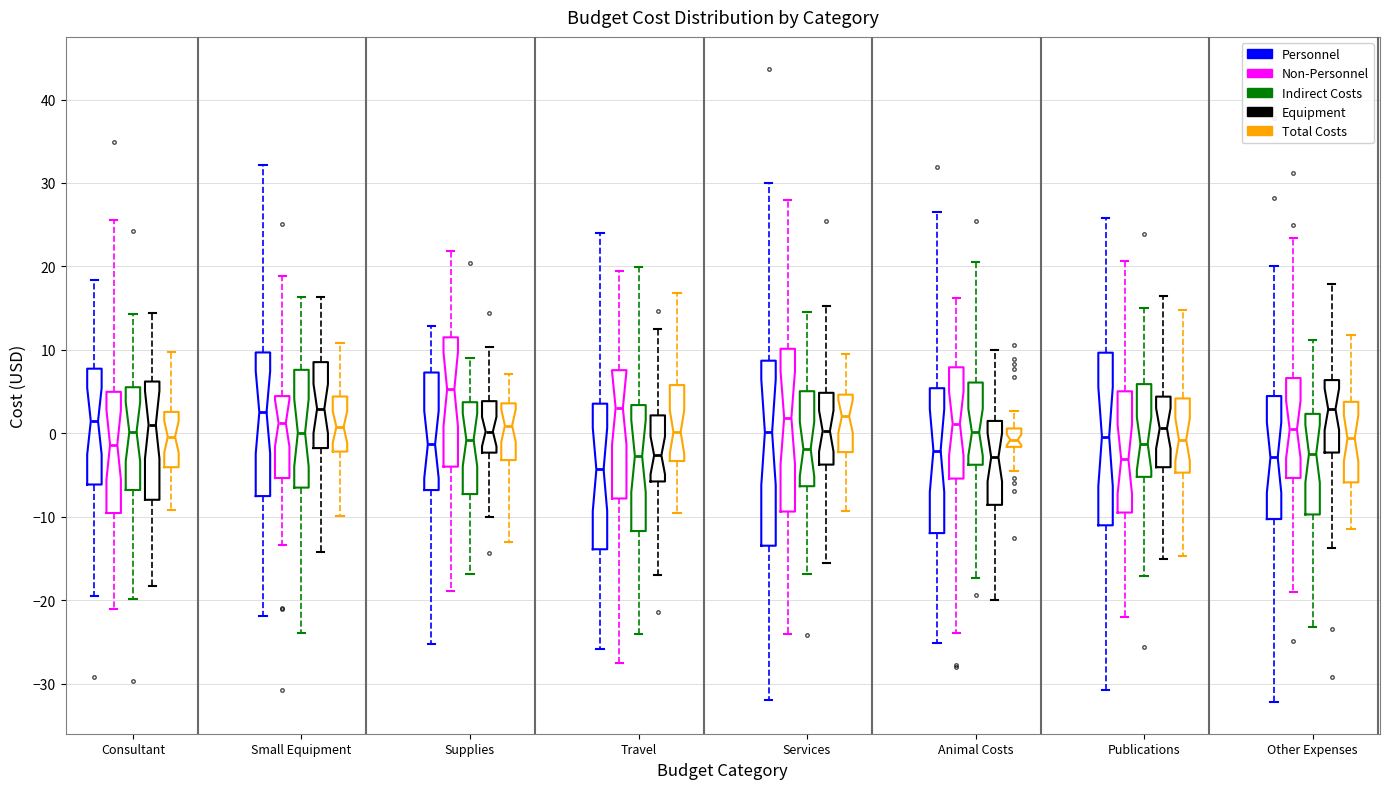

Where does the lower whisker of the box for Consultant (Equipment) end on the y-axis? The values are not printed on the chart, so give them approximately, as read against the axis.

-18